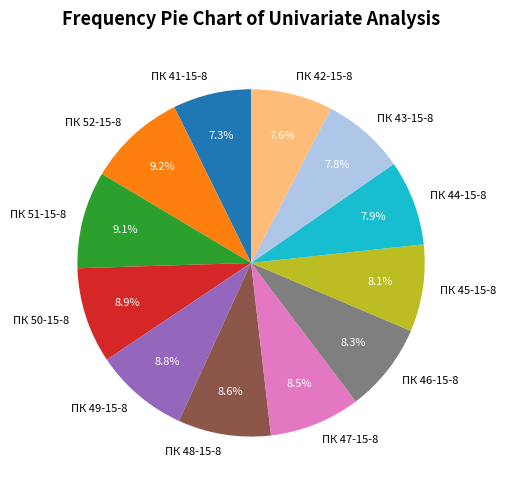

To the nearest percent, what portion does ПК 46-15-8 represent?

8%